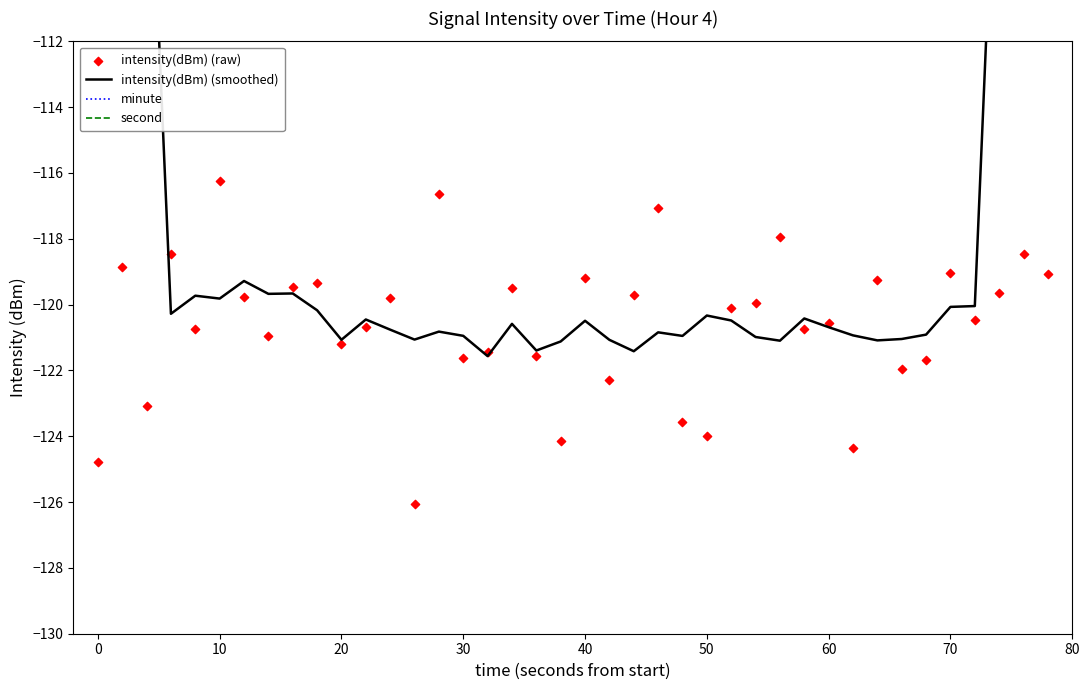

Which series contains the highest Y value?

second